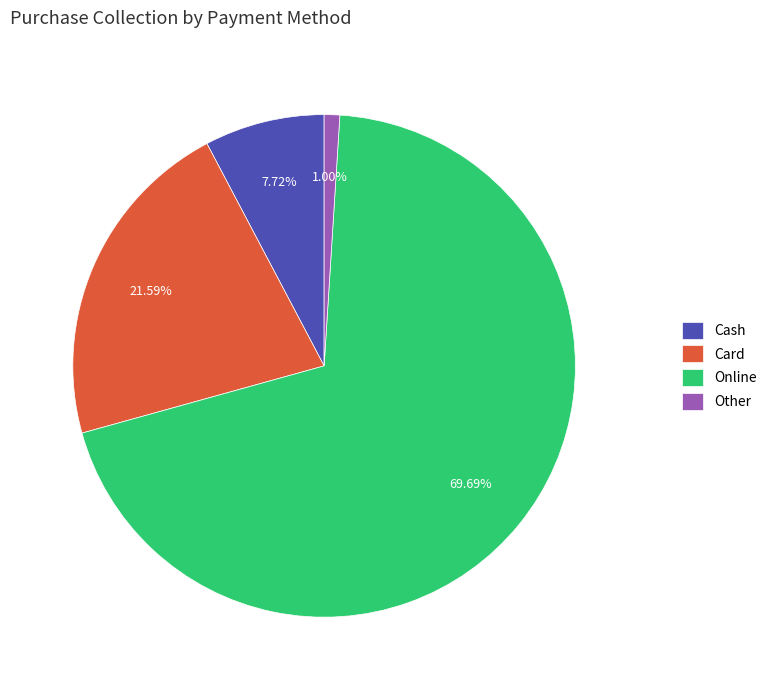

What percentage do Card and Online together represent?

91.3%